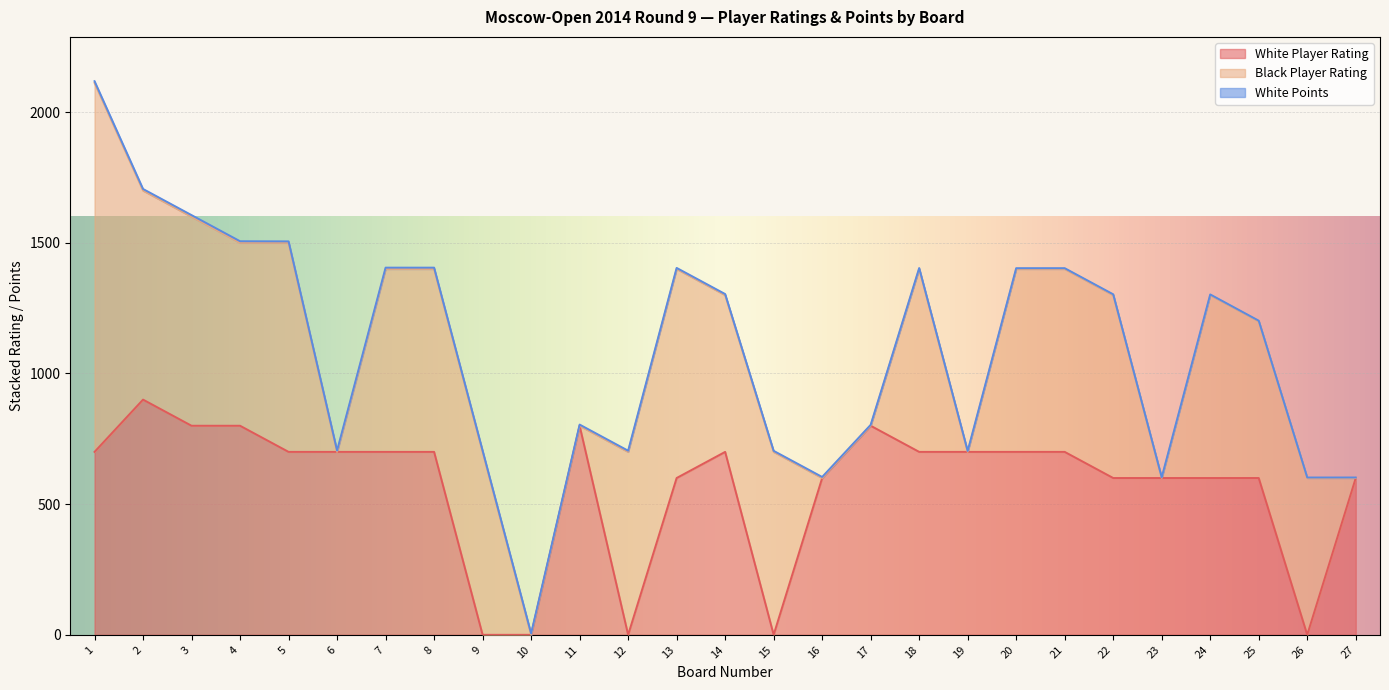

Between 8 and 20, which series saw the biggest shift?

White Points